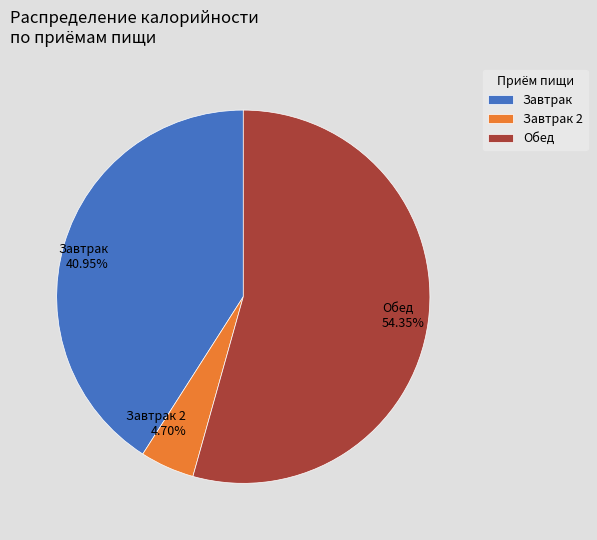

Which slice is the largest?

Обед